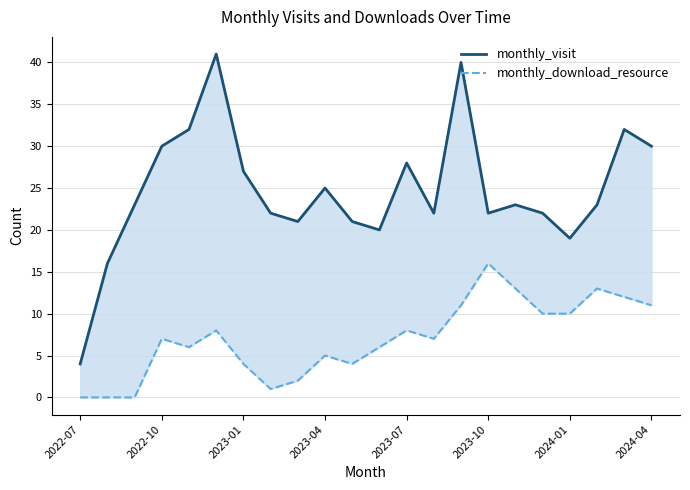

Between 8 and 17, which is larger?

17